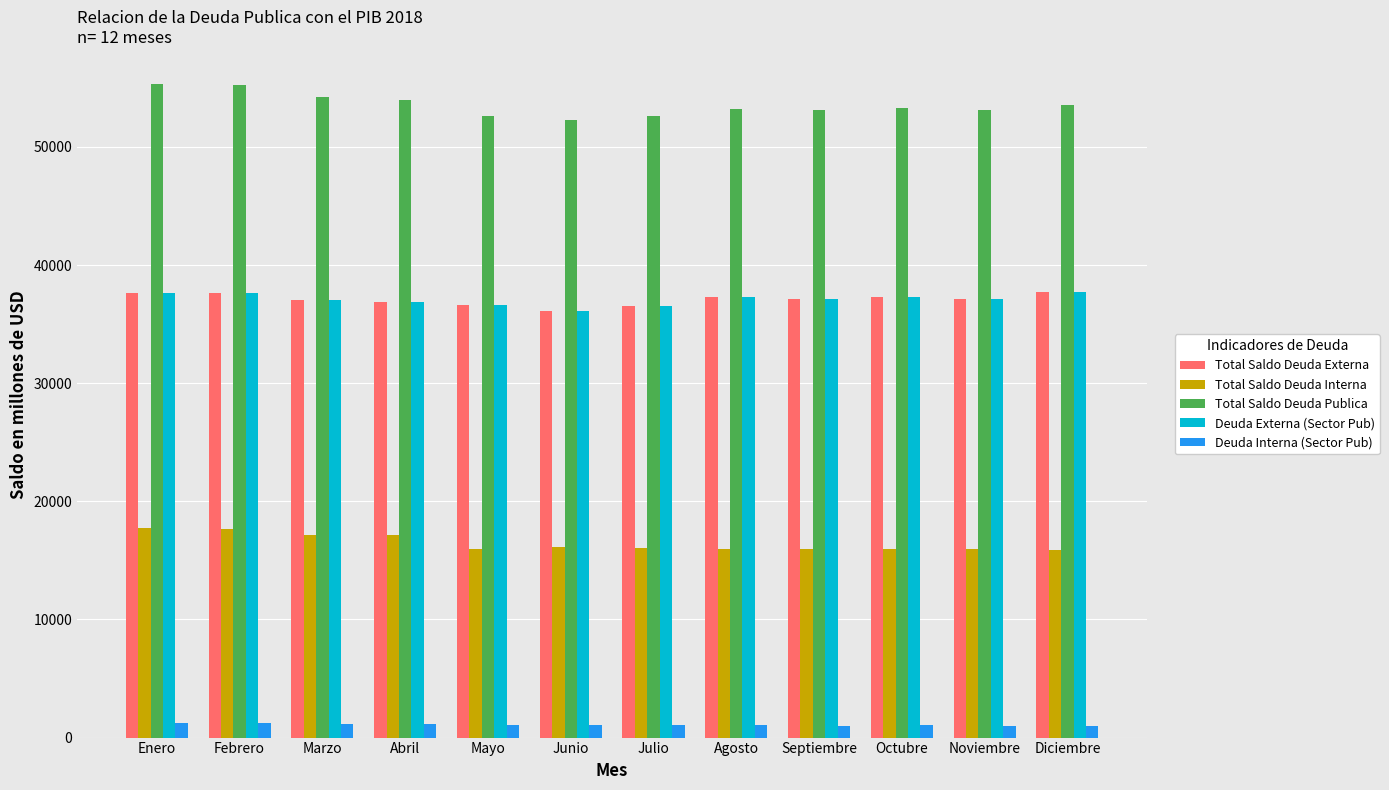

What is the maximum value for Deuda Interna (Sector Pub)?

1268.6